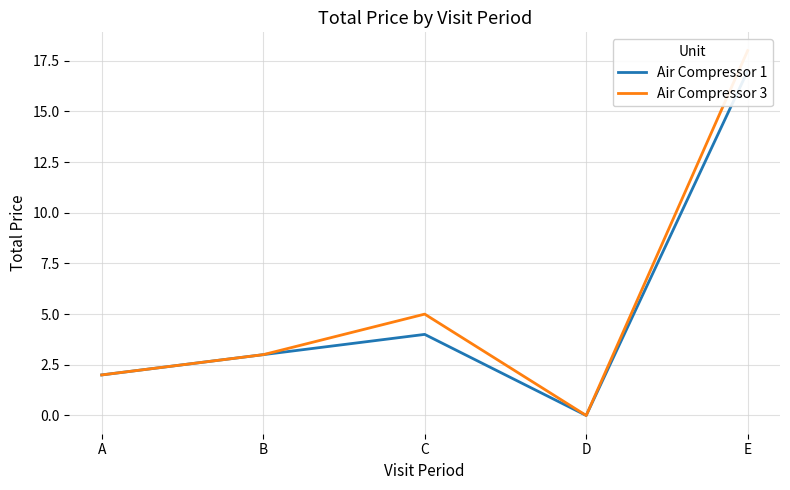

What is the difference between the maximum and minimum values in the Air Compressor 3 series?

18